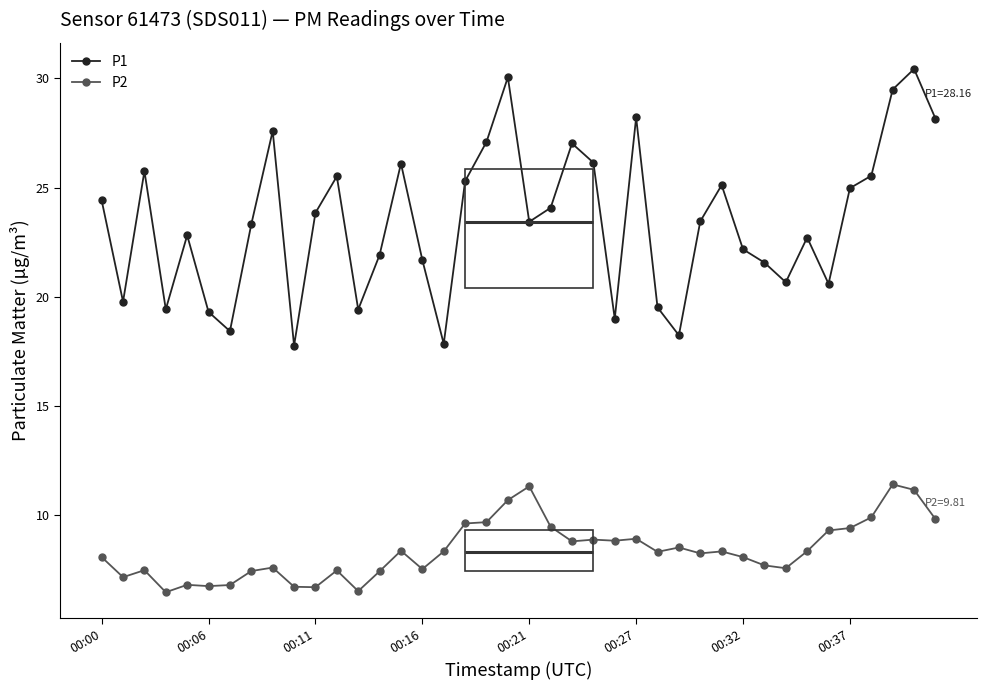

What is the average value of the P1 series?

23.4